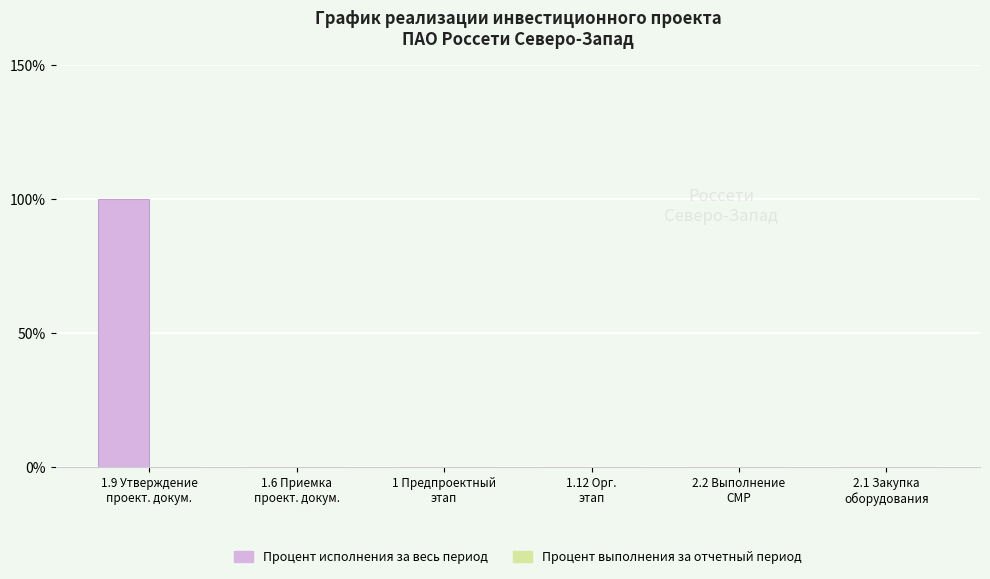

What is the greatest value displayed?

100